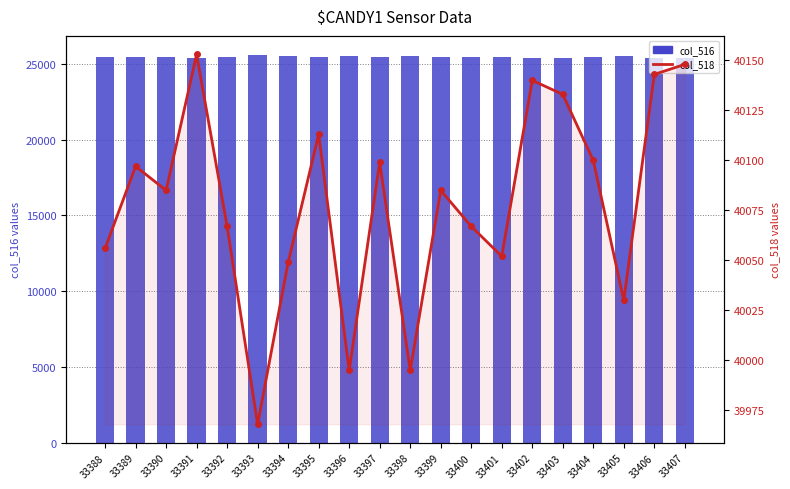

What value does the col_516 series have at 33404, to the nearest 5?

25435